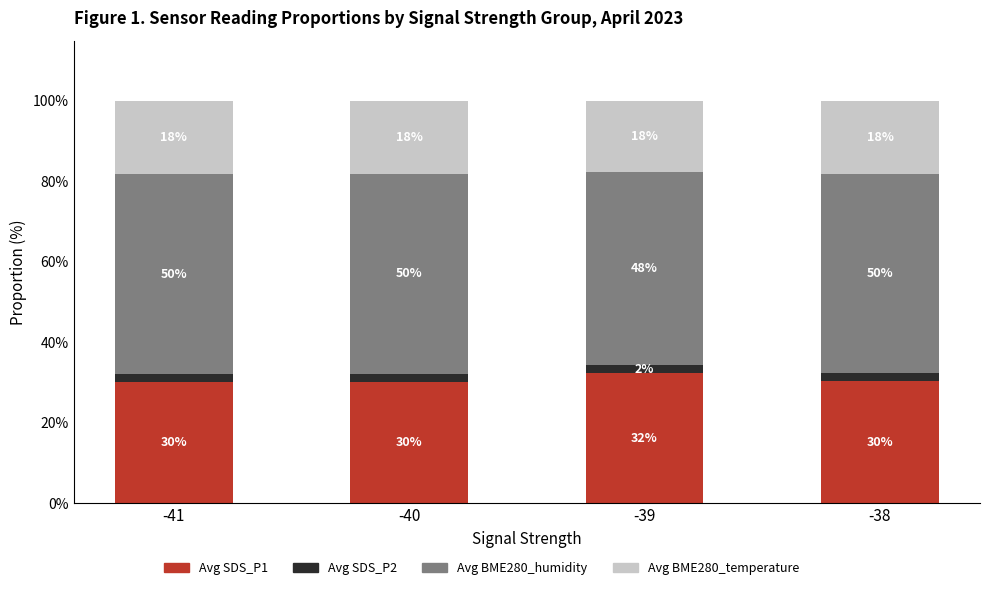

The Avg SDS_P1 series shows 46.2 at -38. True or false?

False